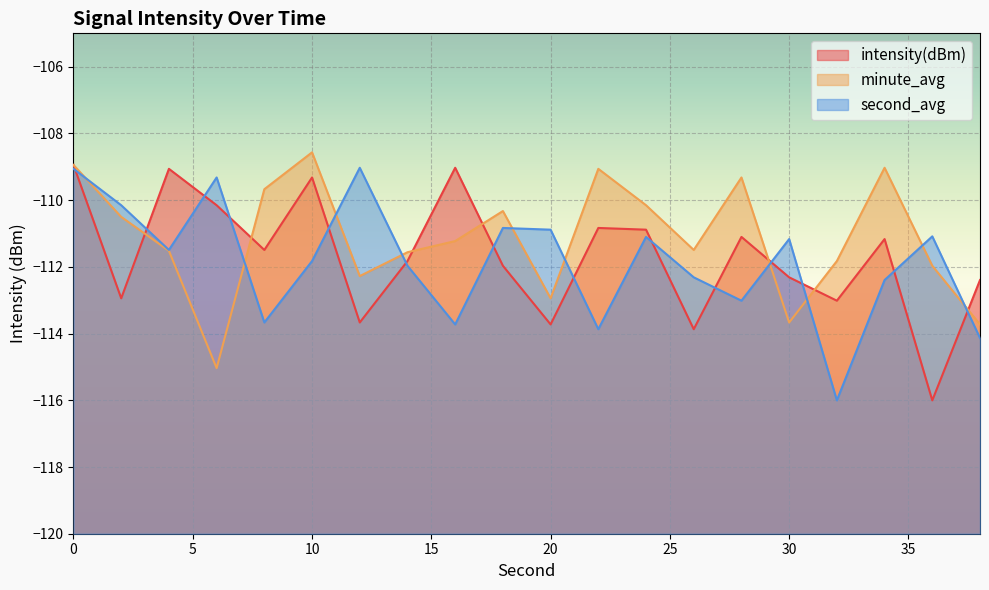

Which series has the largest total across all categories?

minute_avg